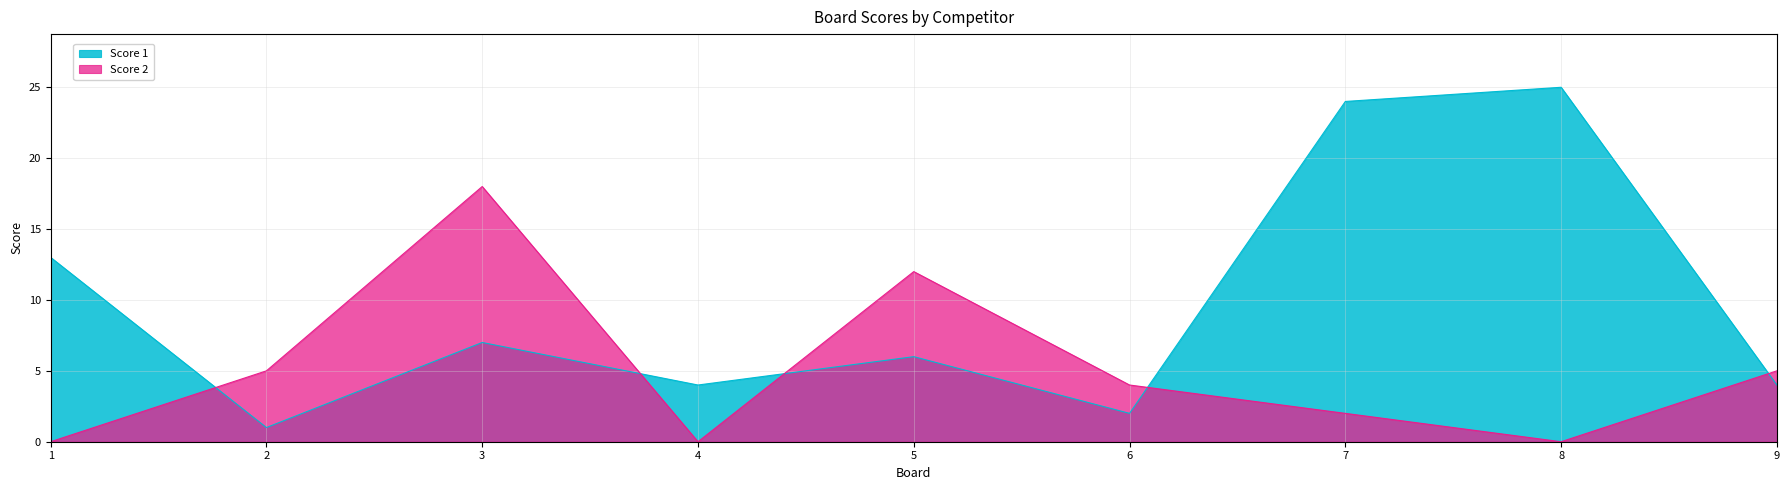

At which category is the sum across all series the highest?

7